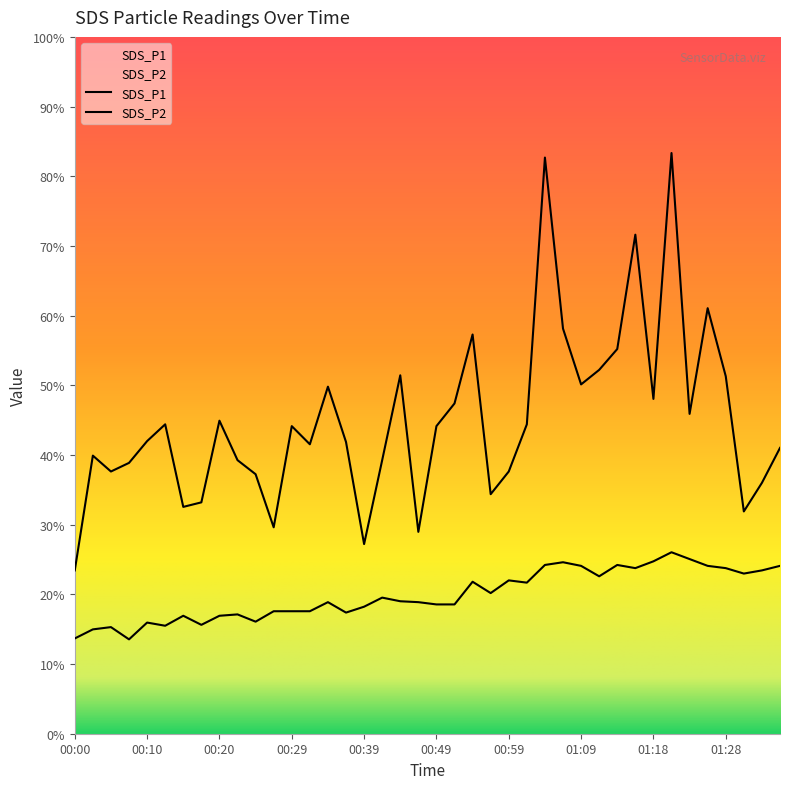

What is the label of the 36th point from the right?

00:10